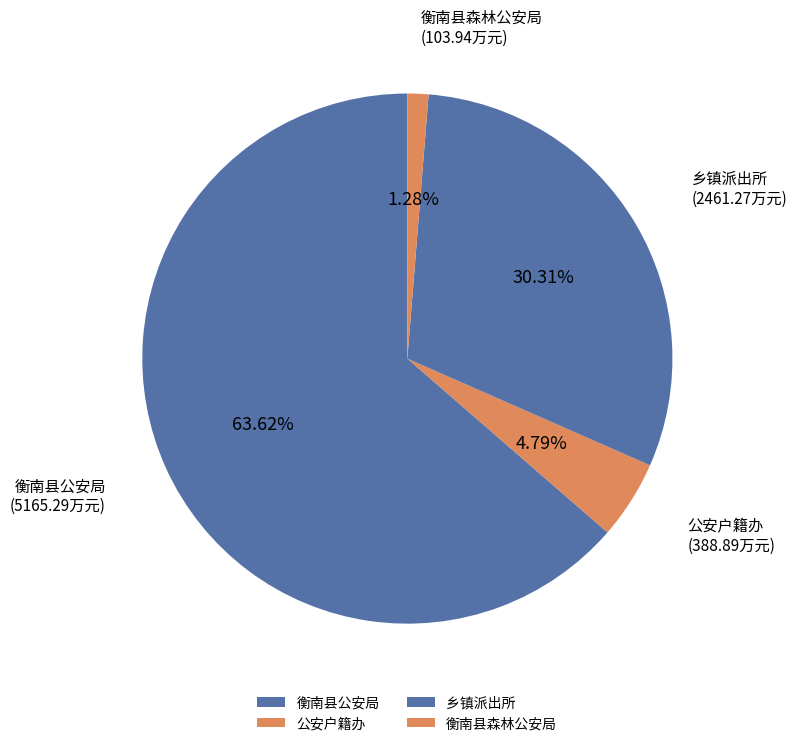

What is the total percentage of 乡镇派出所 and 衡南县森林公安局?

31.6%